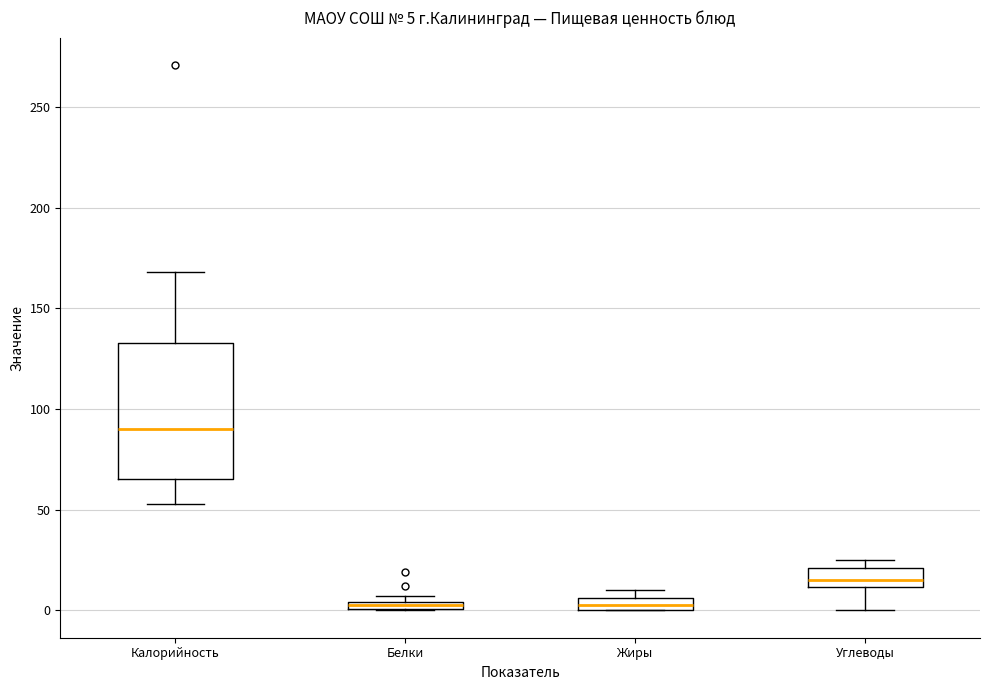

Comparing the boxes themselves (not the whiskers), which one is the tallest?

Калорийность